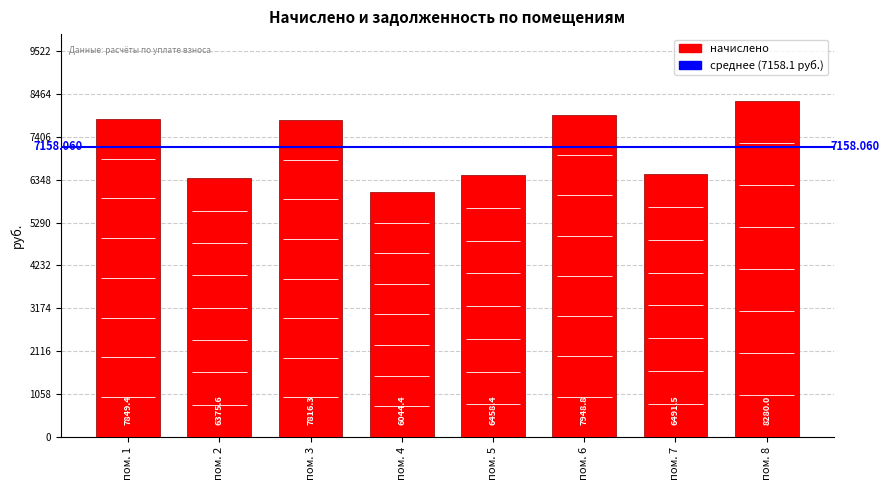

List the labels in order of value, largest first.

пом. 8, пом. 6, пом. 1, пом. 3, пом. 7, пом. 5, пом. 2, пом. 4